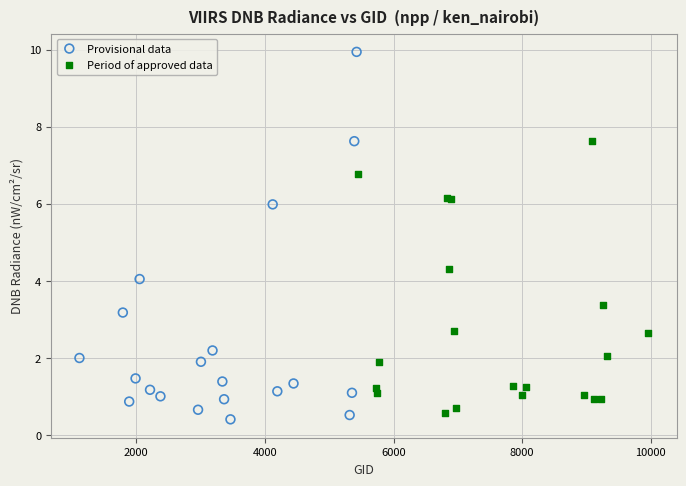

Which series has the widest spread of Y values?

Provisional data